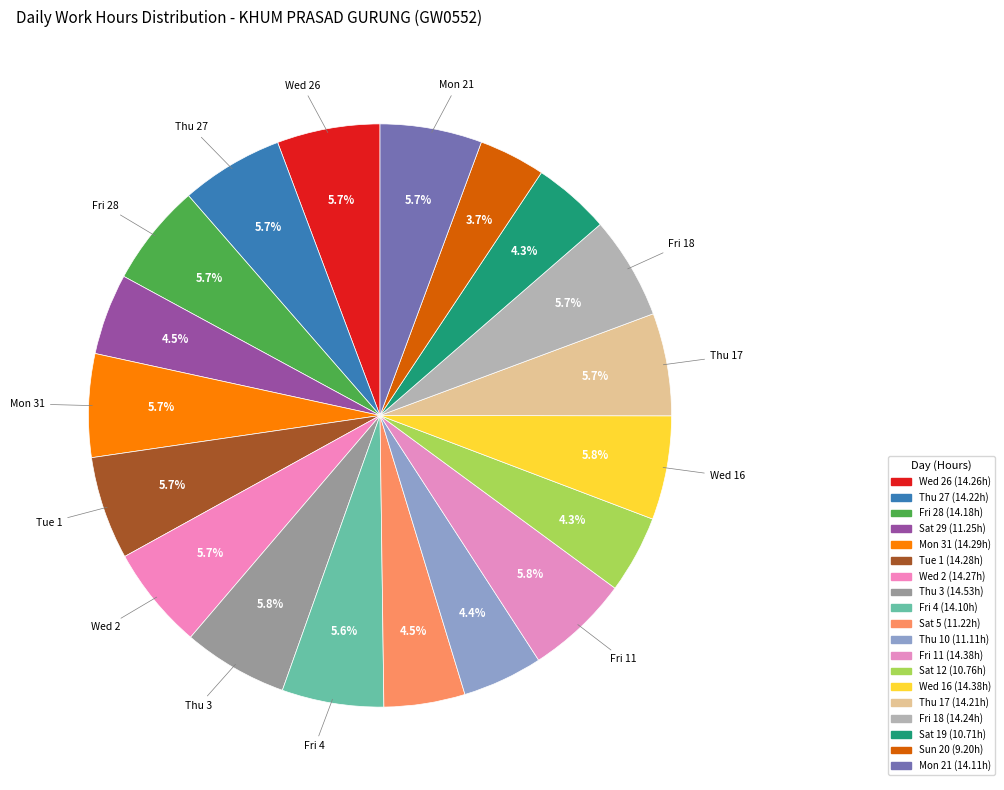

How many slices are in this pie chart?

19